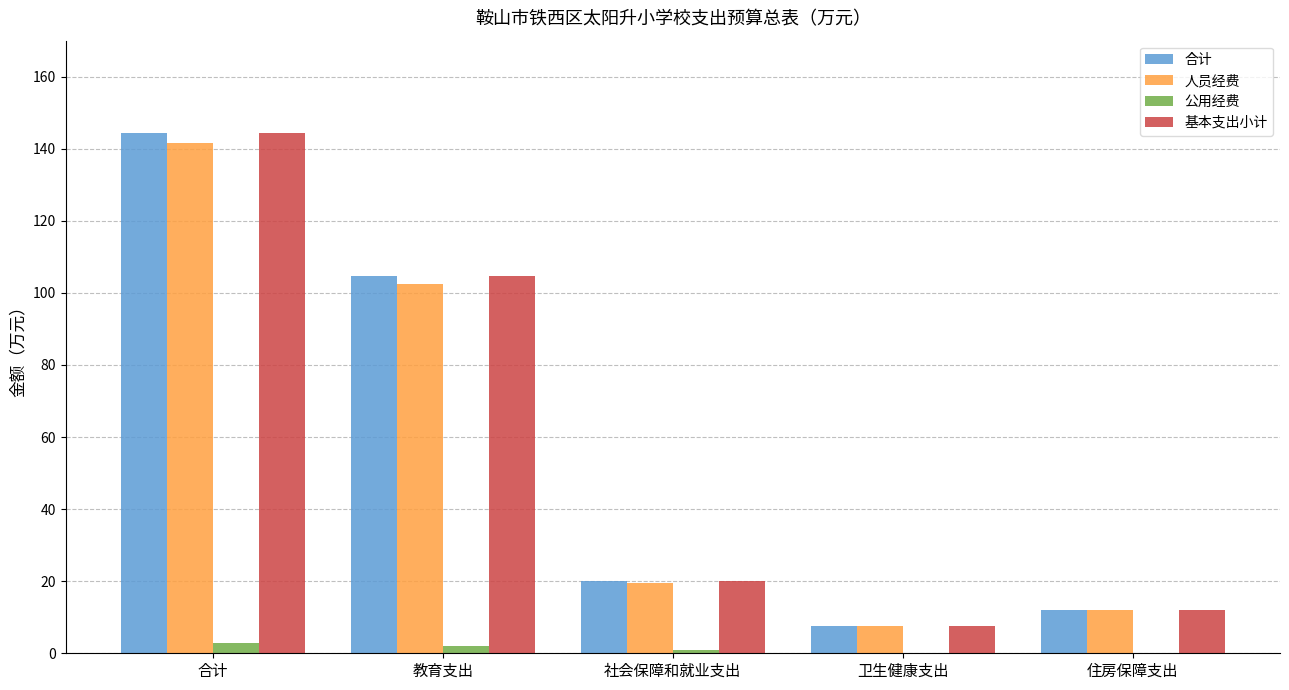

At which label is 人员经费 closest to 74?

教育支出